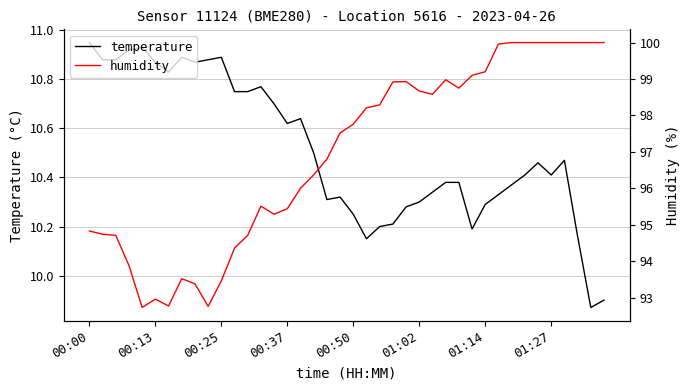

How many lines are shown in the chart?

2